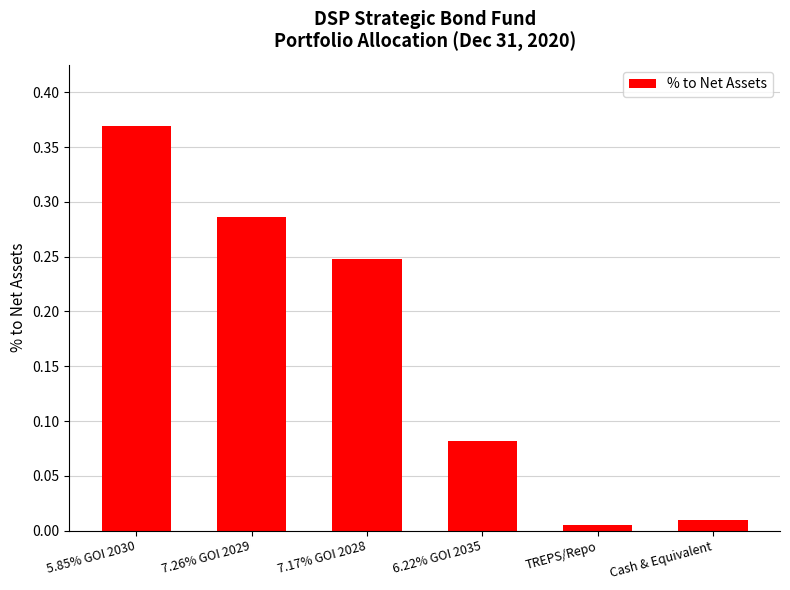

What is the label of the 5th bar from the right?

7.26% GOI 2029